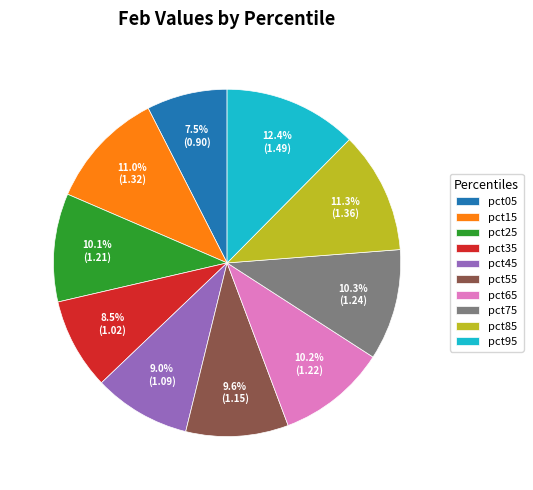

What portion of the pie excludes pct45?

91.0%